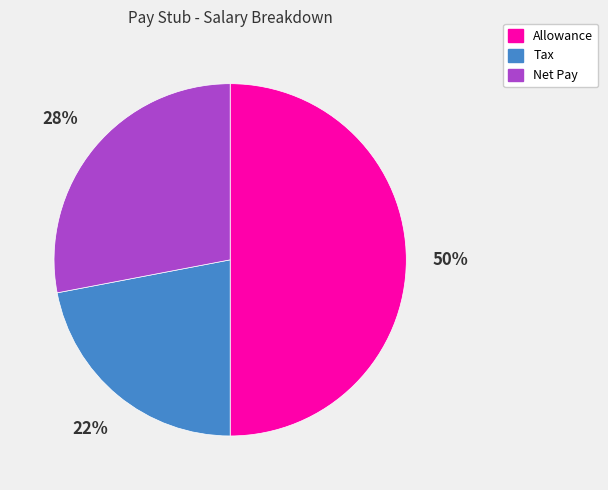

To the nearest percent, what percentage of the pie is Tax?

22%